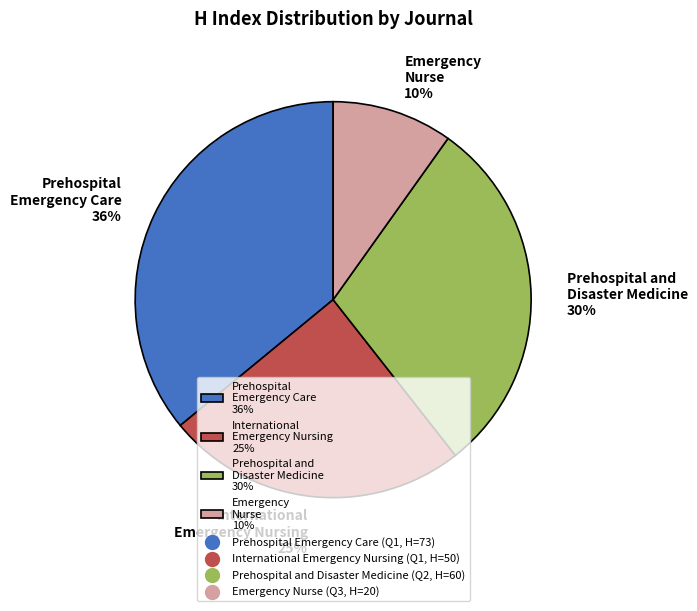

Is it true that International Emergency Nursing 25% is 25% of the pie?

True